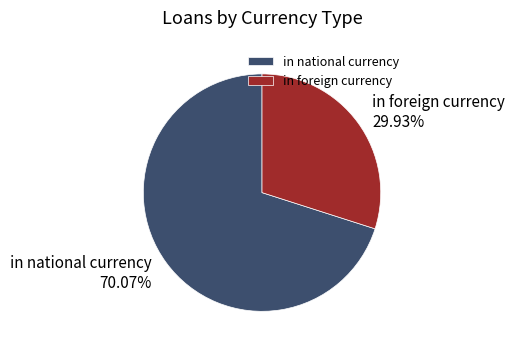

What portion of the pie excludes in national currency?

29.9%